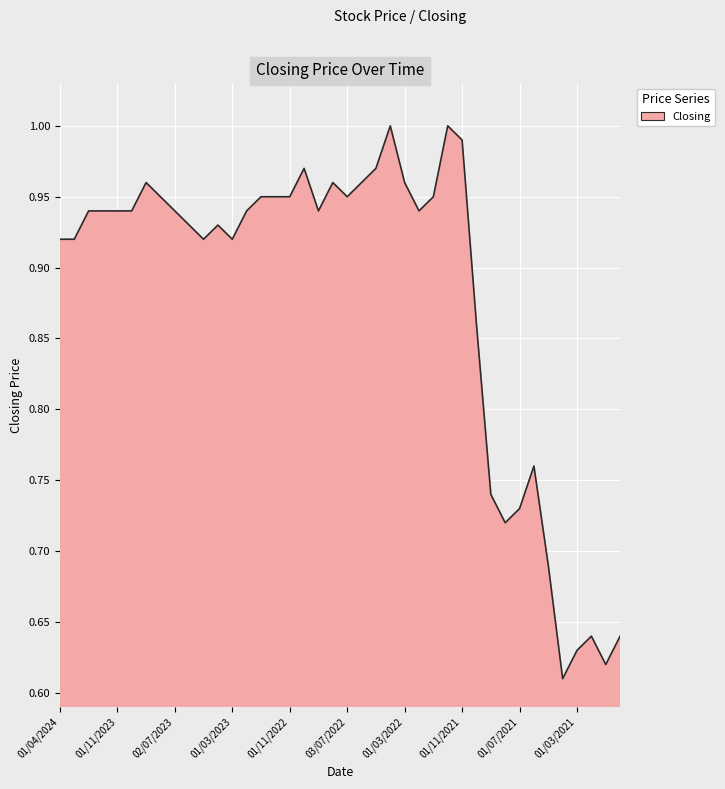

What is the difference between the maximum and minimum values?

0.4